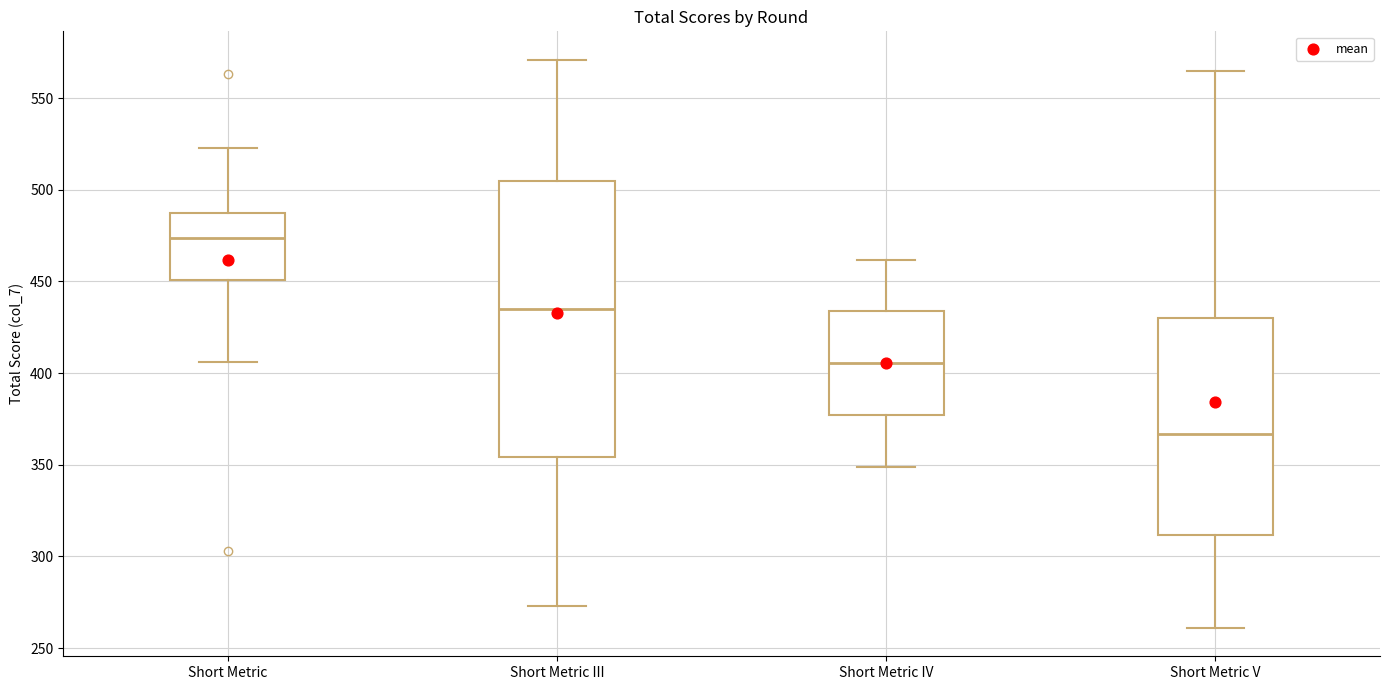

Where is the upper edge of the box for Short Metric IV on the y-axis? The values are not printed on the chart, so give them approximately, as read against the axis.

435